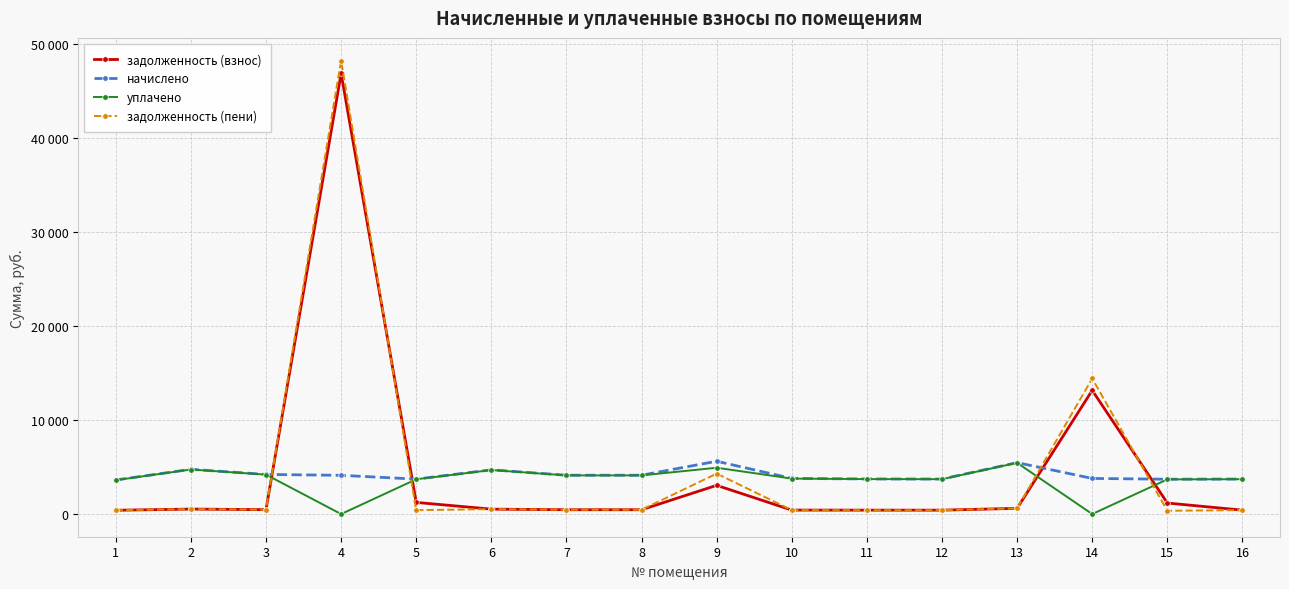

Does the chart have visible grid lines?

Yes